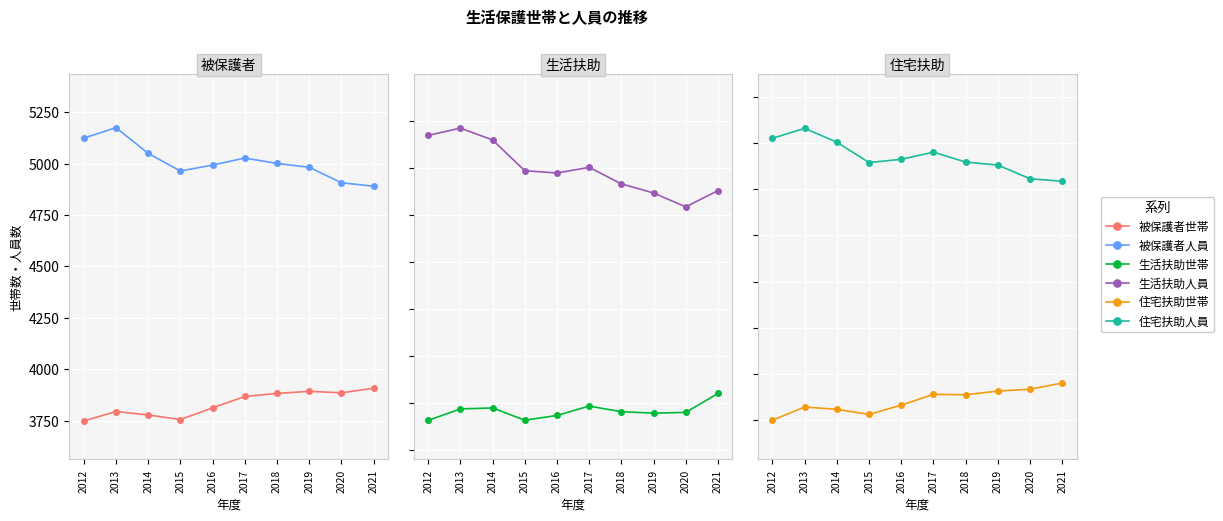

At how many categories does at least one series exceed 5111?

2